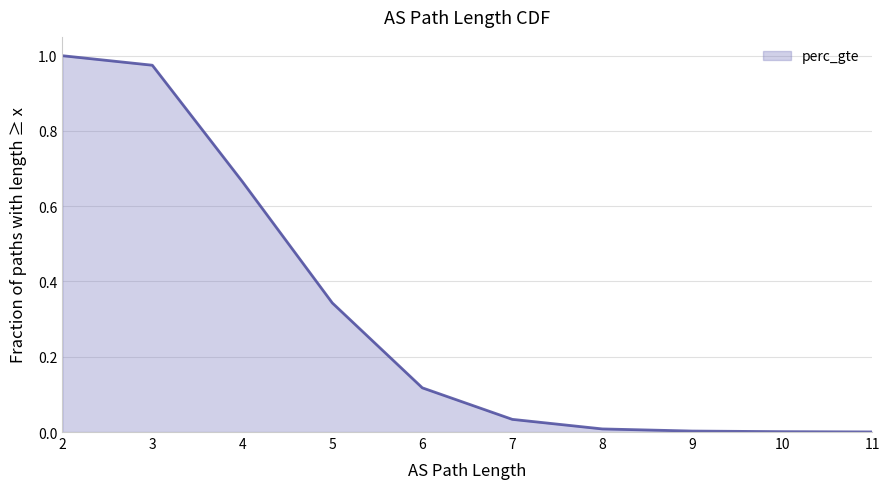

How many series are shown in this chart?

1